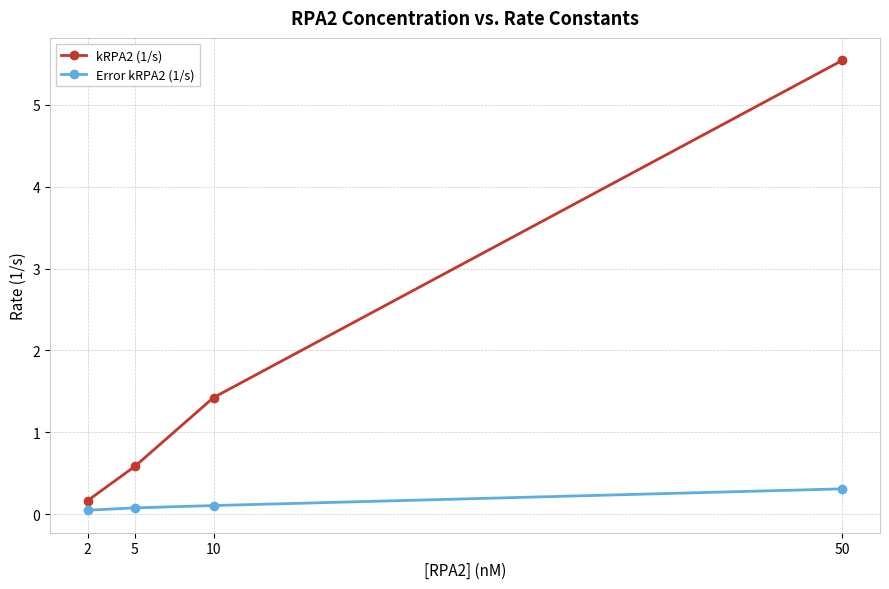

Which category has the highest value across all series?

50